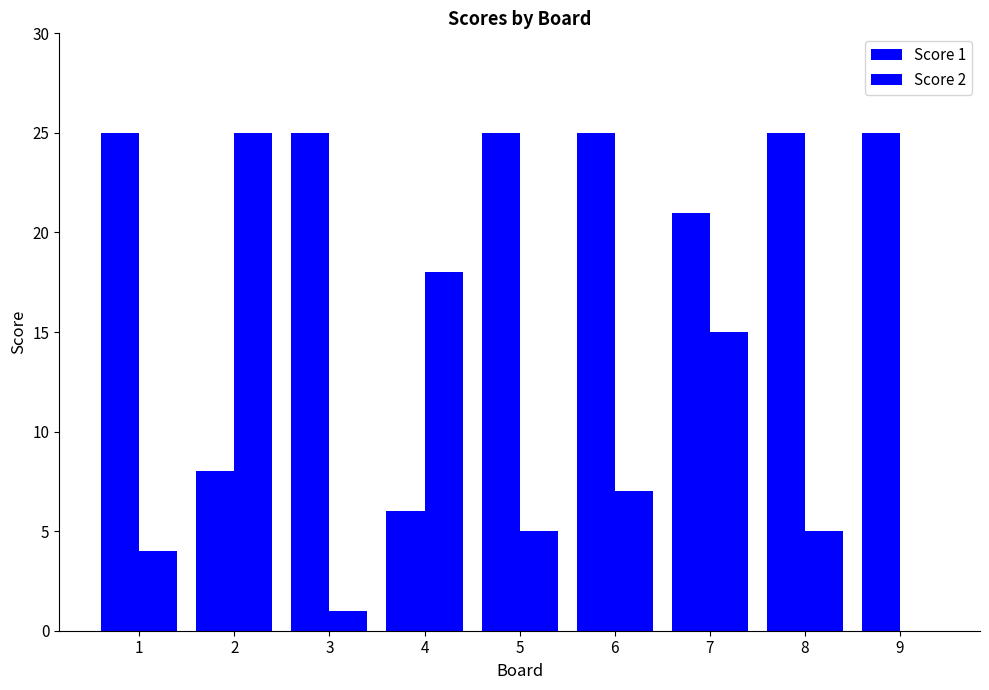

What is the sum of the Score 1 values at 3 and 5?

50